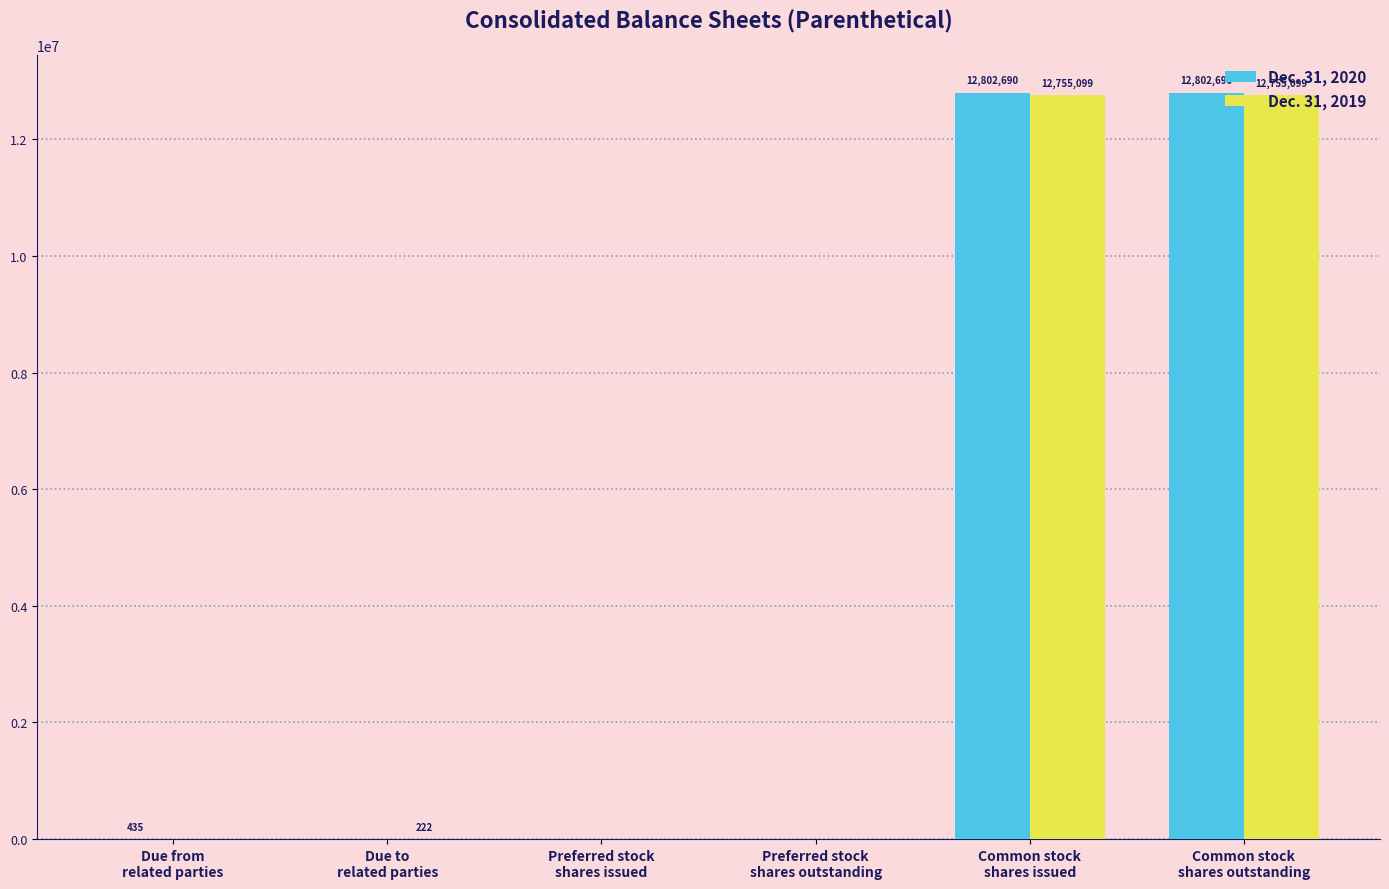

What is the sum of all Dec. 31, 2019 values?

25510420